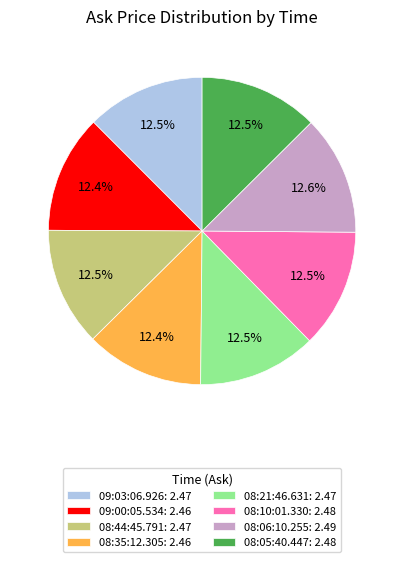

Combined, what portion of the pie is 09:00:05.534 and 08:44:45.791?

24.9%